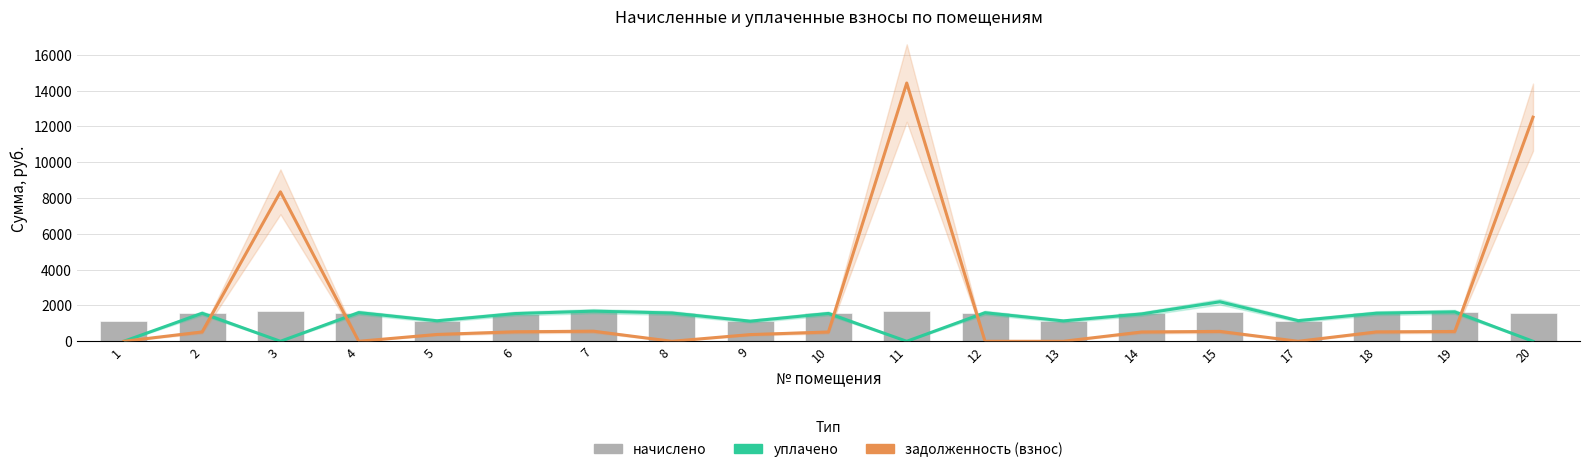

What is the minimum value for начислено?

1124.5